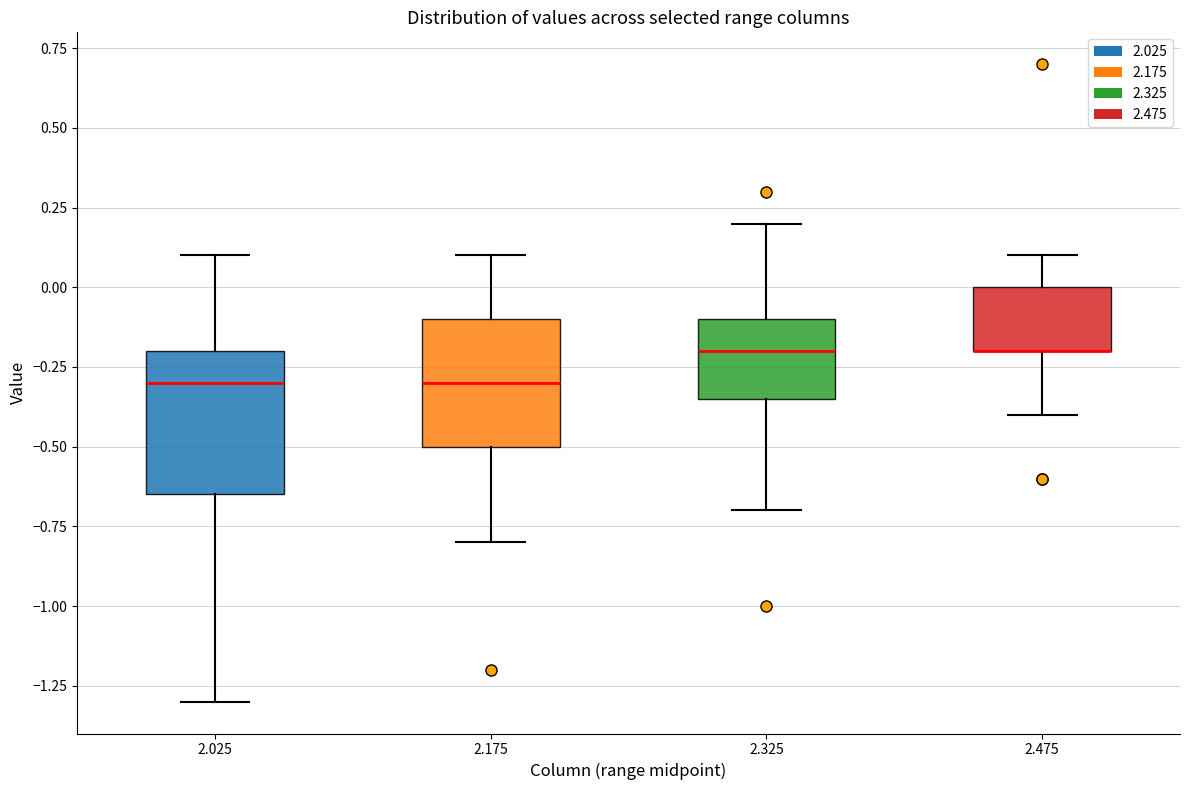

Where does the upper whisker of the box at x = 2.025 end on the y-axis? The values are not printed on the chart, so give them approximately, as read against the axis.

0.10